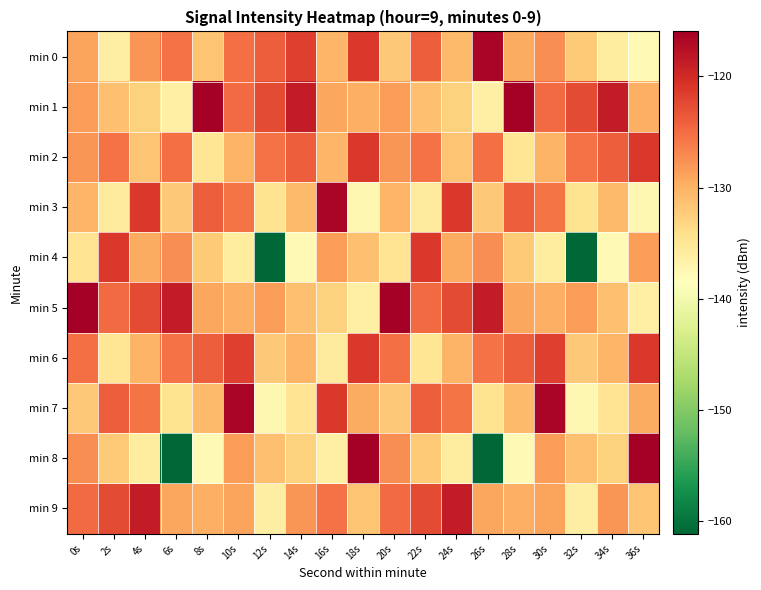

What is the difference between the highest and lowest values at 2s?

15.0